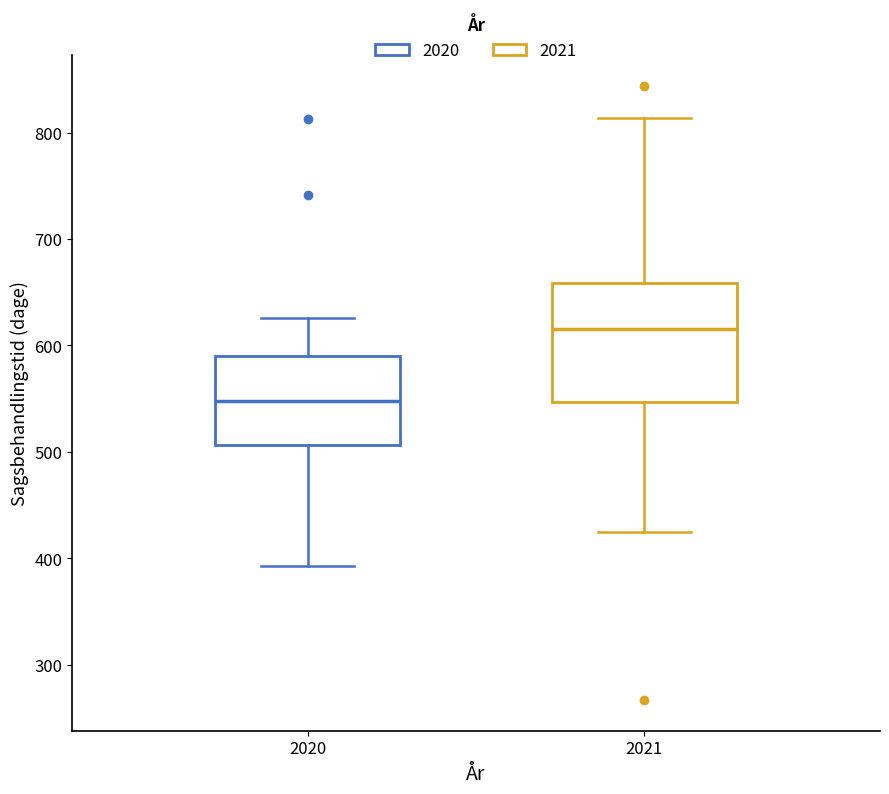

Which box's median line is the lowest?

2020